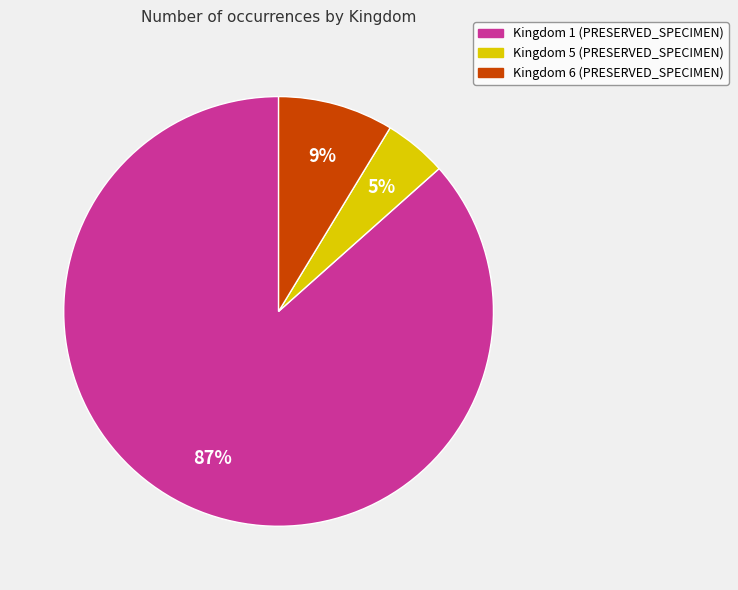

Combined, do Kingdom 6 and Kingdom 5 account for over 50%?

No